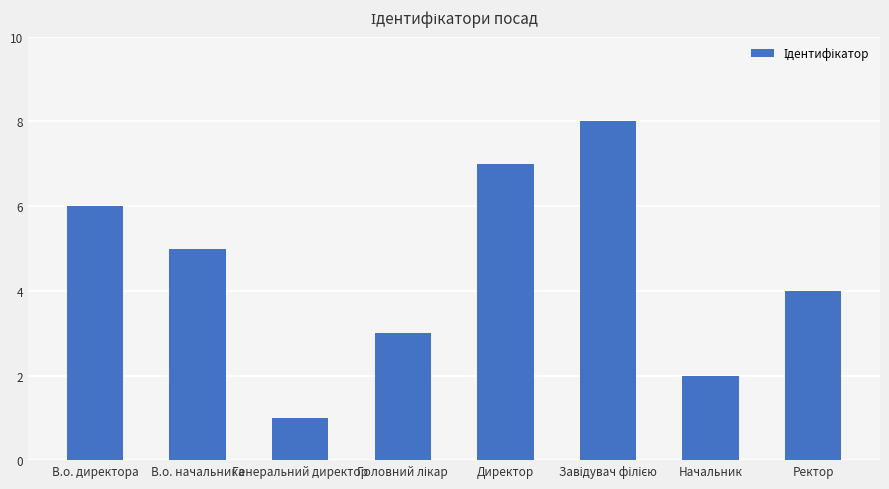

What is the value of the 3rd bar from the left?

1